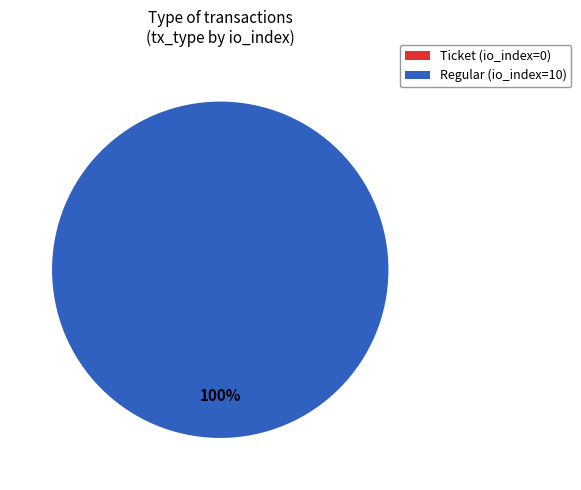

Does any single category account for the majority?

Yes